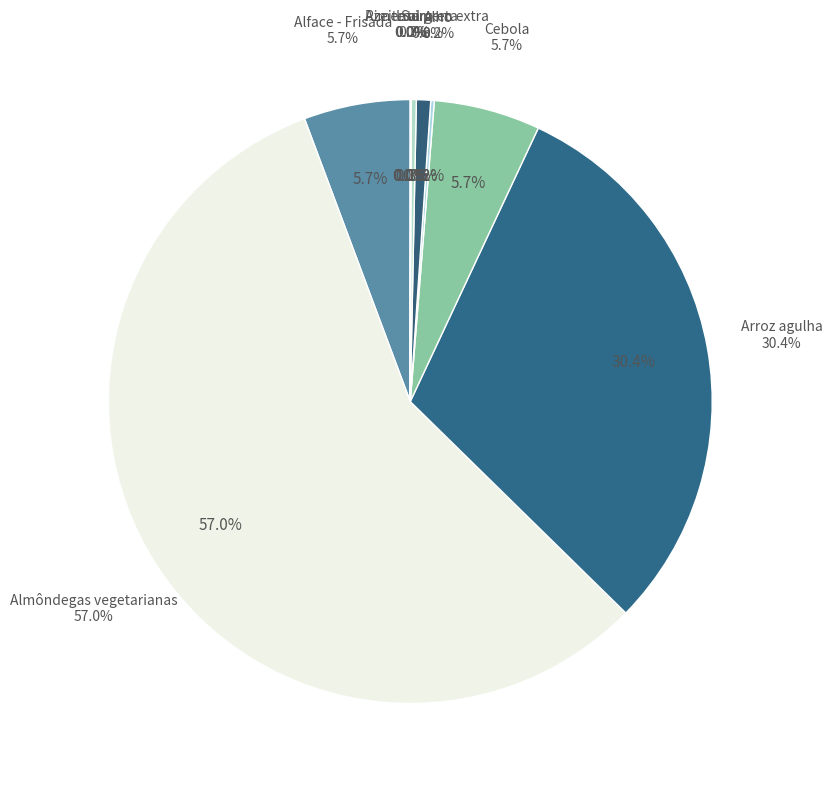

Does Almôndegas vegetarianas represent more than half of the total?

Yes